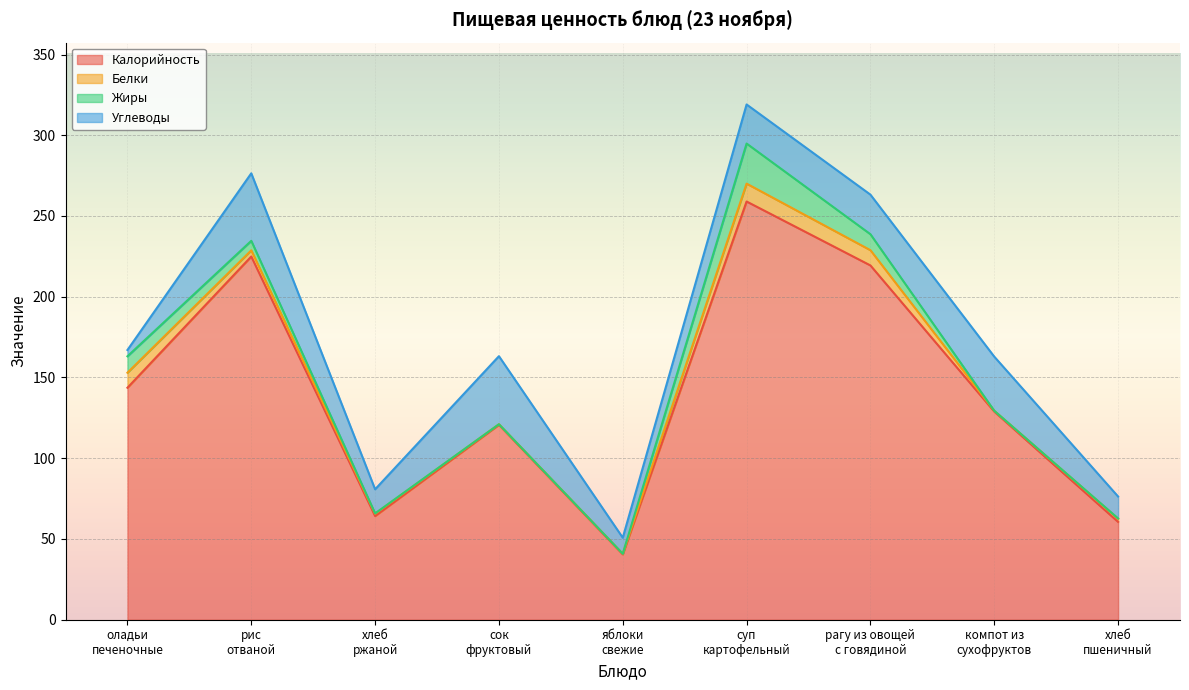

Between суп
картофельный and рис
отваной, which is larger?

суп
картофельный